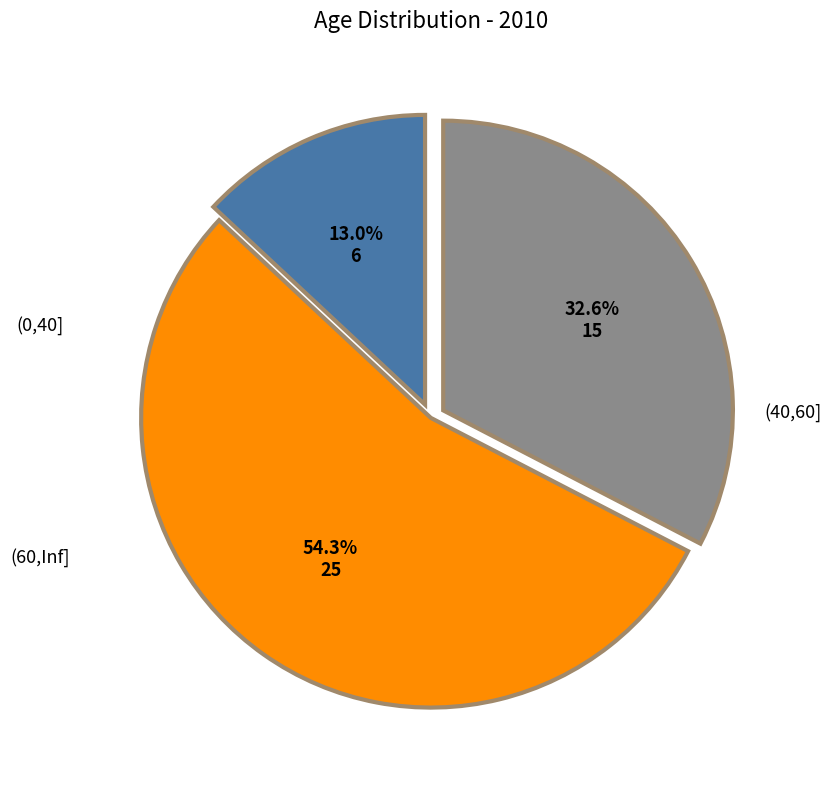

Does any single category account for the majority?

Yes